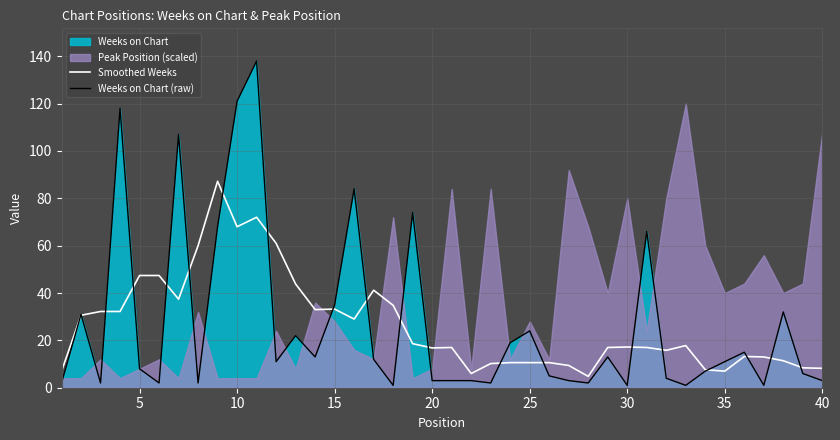

Is it true that Weeks on Chart (raw) equals 9.4 at 25?

False